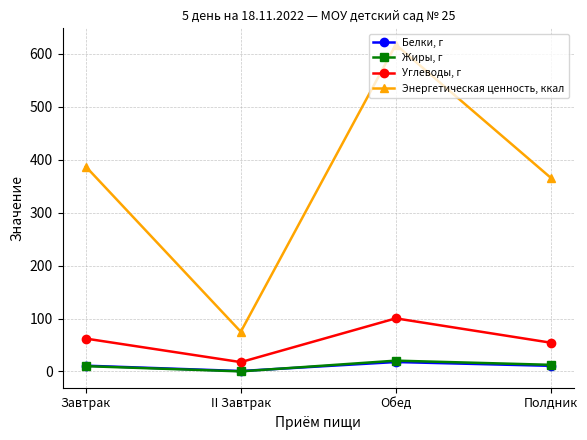

True or false: Углеводы, г and Белки, г cross at least once.

False